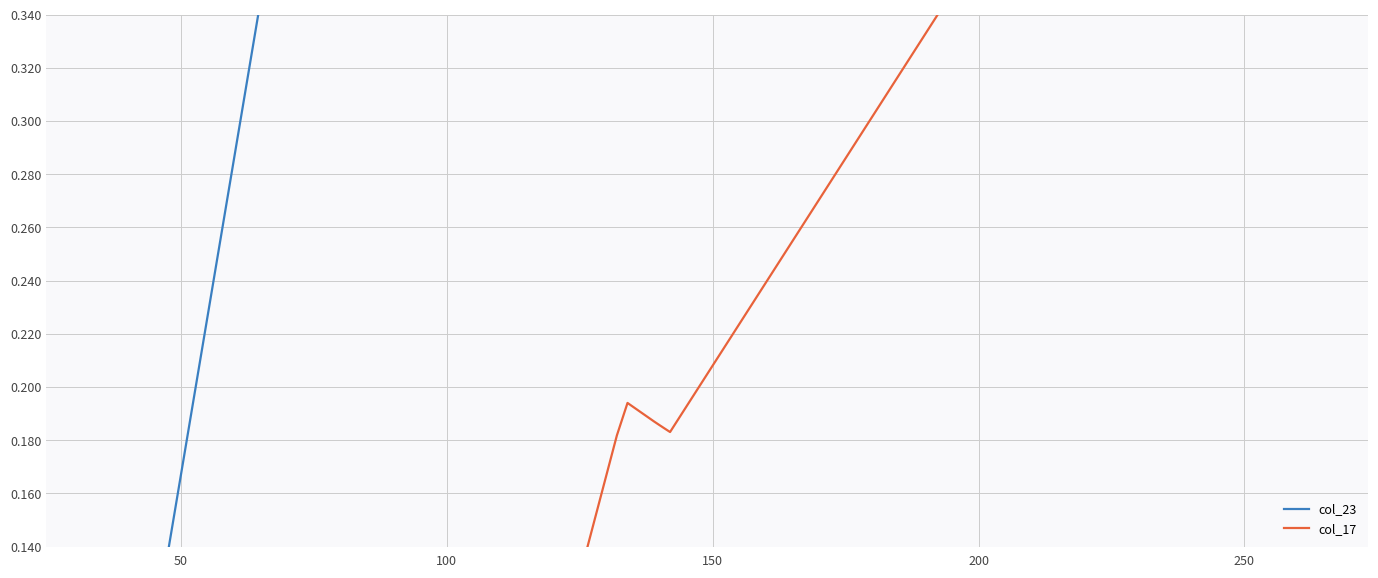

What is the value of the col_23 point at the 2nd from the left?

0.6